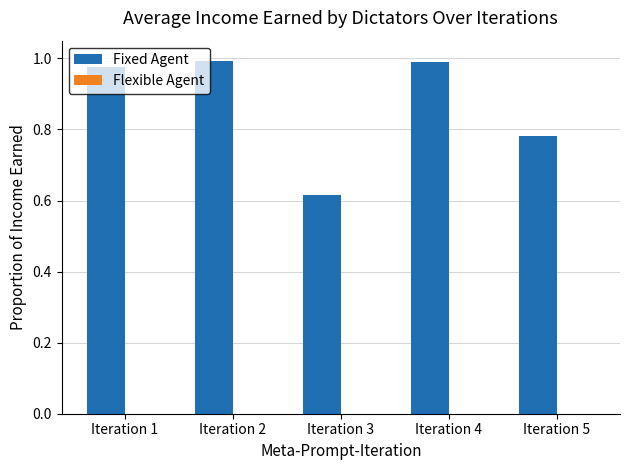

What is the difference between the second highest and minimum values?

0.4